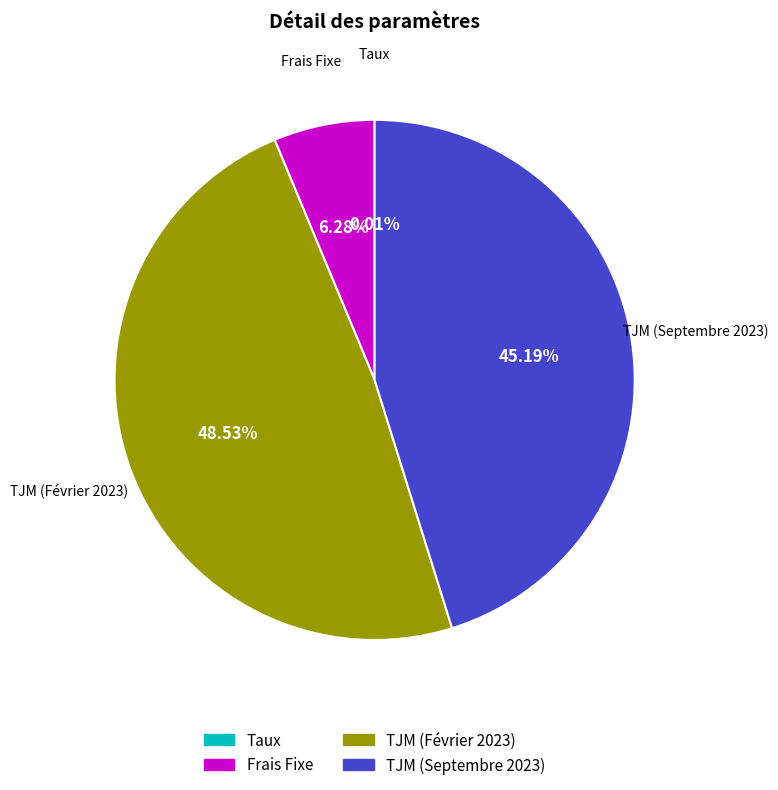

How much of the chart is everything except TJM (Février 2023)?

51.5%